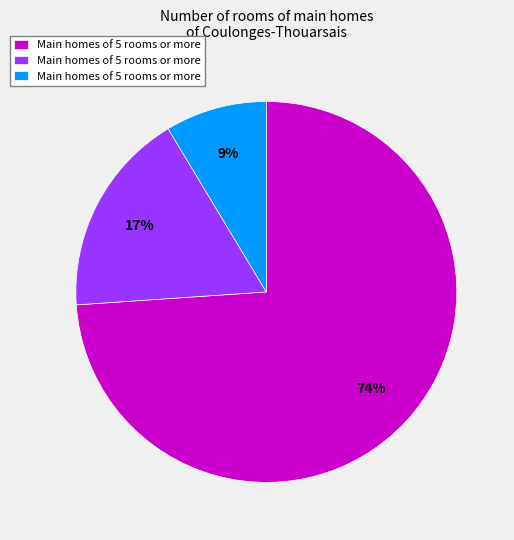

To the nearest percent, what is the average slice percentage?

33%